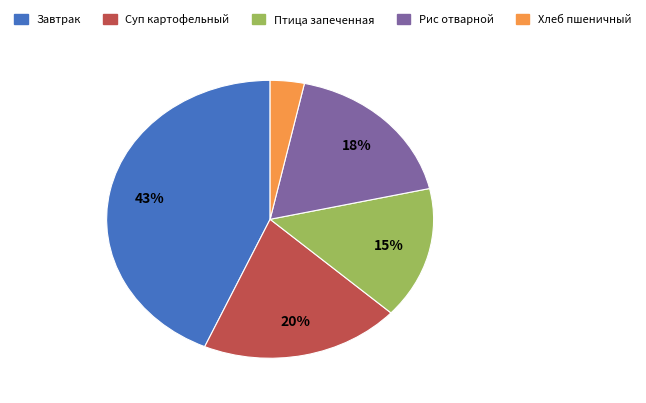

What is the smallest slice in the pie chart?

Хлеб пшеничный